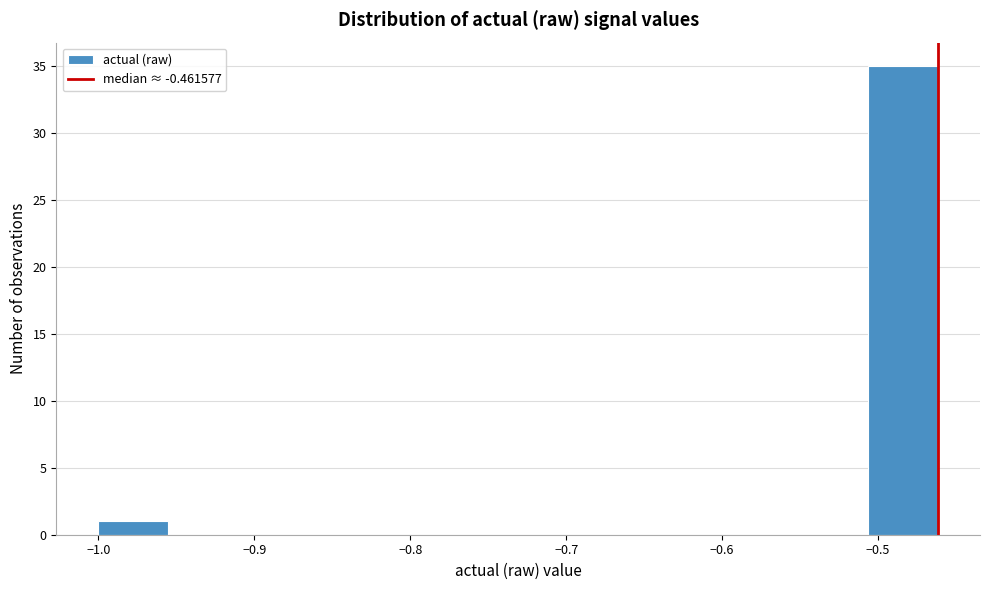

Reading left to right, transcribe this chart: for each bar, give the range it covers on the x-axis and its height. Neither the bar edges nor the heights are printed on the chart, so give them approximately, as read against the axes.

-1.00 to -0.96: 1
-0.96 to -0.91: 0
-0.91 to -0.87: 0
-0.87 to -0.82: 0
-0.82 to -0.78: 0
-0.78 to -0.73: 0
-0.73 to -0.69: 0
-0.69 to -0.64: 0
-0.64 to -0.60: 0
-0.60 to -0.55: 0
-0.55 to -0.51: 0
-0.51 to -0.46: 35